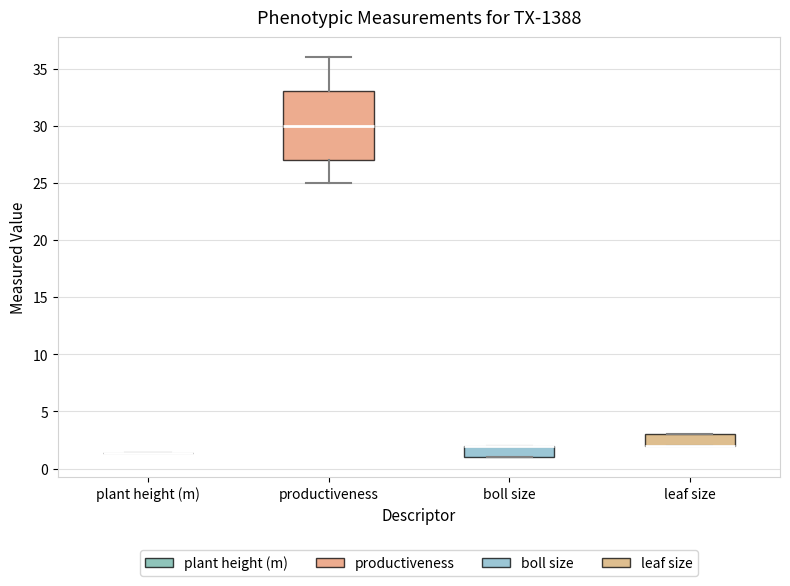

Reading left to right, transcribe this box plot: for each box, give where its median line is, the range the box spans, and where its two whiskers end, as read against the y-axis. The values are not printed on the chart, so give them approximately, as read against the axis.

plant height (m): box collapsed to a line at 1.5, whiskers 1.5 to 1.5
productiveness: median 30.0, box 27.0 to 33.0, whiskers 25.0 to 36.0
boll size: median 2.0 (drawn on the box's upper edge), box 1.0 to 2.0, whiskers 1.0 to 2.0
leaf size: median 2.0 (drawn on the box's lower edge), box 2.0 to 3.0, whiskers 2.0 to 3.0